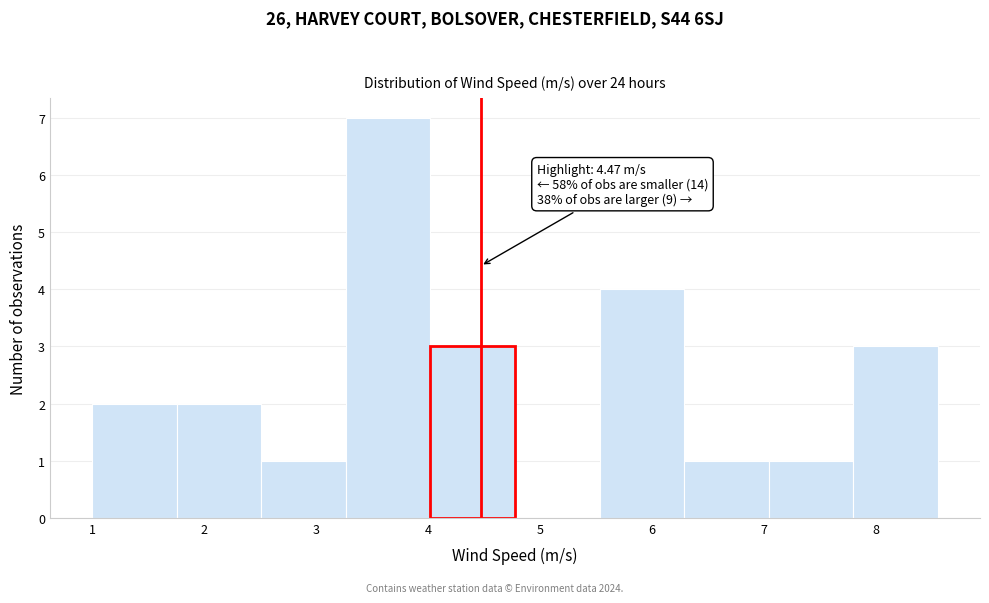

Over which range of the x-axis is the bar tallest?

3.3 to 4.0